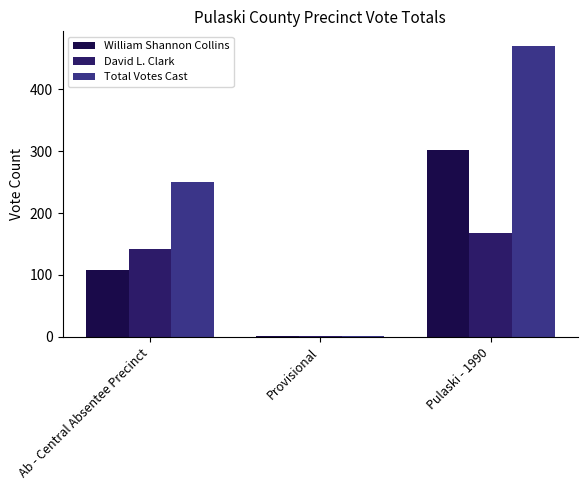

Reading right to left, transcribe all the data shown in this chart.

William Shannon Collins: Pulaski - 1990=302	Provisional=1	Ab - Central Absentee Precinct=108
David L. Clark: Pulaski - 1990=167	Provisional=1	Ab - Central Absentee Precinct=142
Total Votes Cast: Pulaski - 1990=470	Provisional=2	Ab - Central Absentee Precinct=250